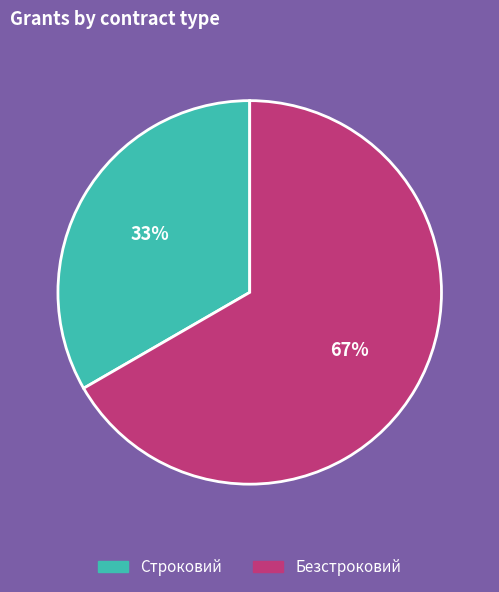

To the nearest percent, what portion does Строковий represent?

33%